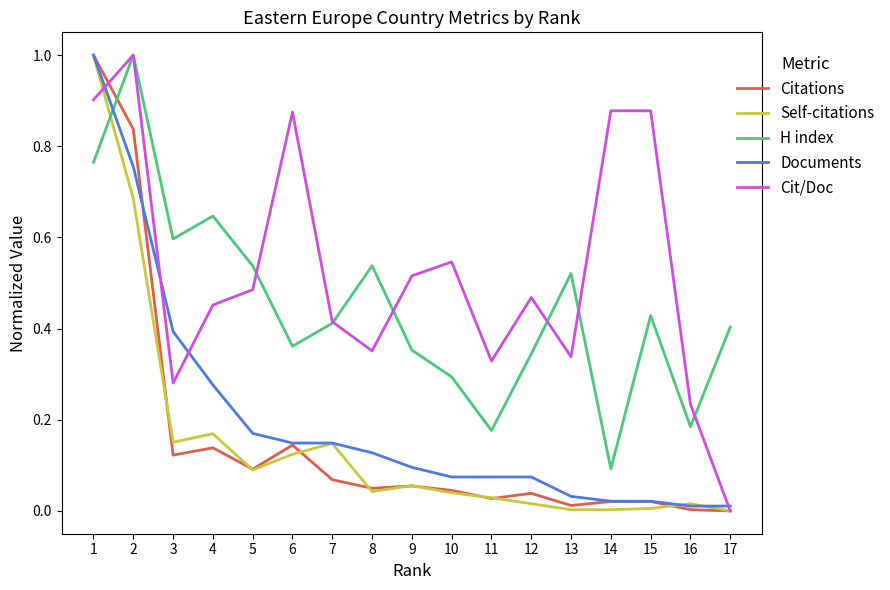

True or false: Documents has a value of 1.3 at 2.

False